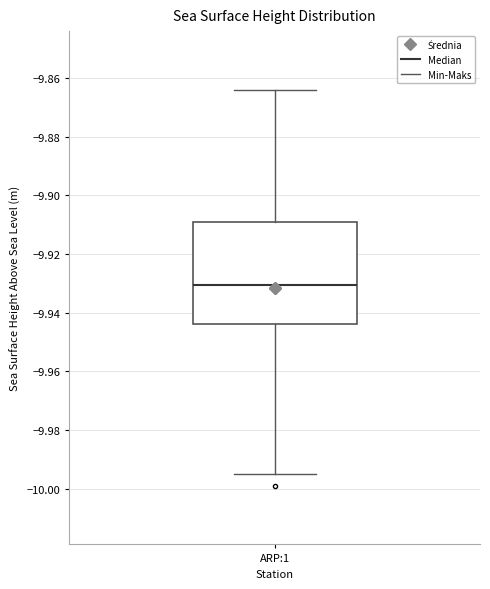

Transcribe this box plot: give where the median line is, the range the box spans, and where the two whiskers end, as read against the y-axis. The values are not printed on the chart, so give them approximately, as read against the axis.

median -9.930, box -9.944 to -9.908, whiskers -9.994 to -9.864